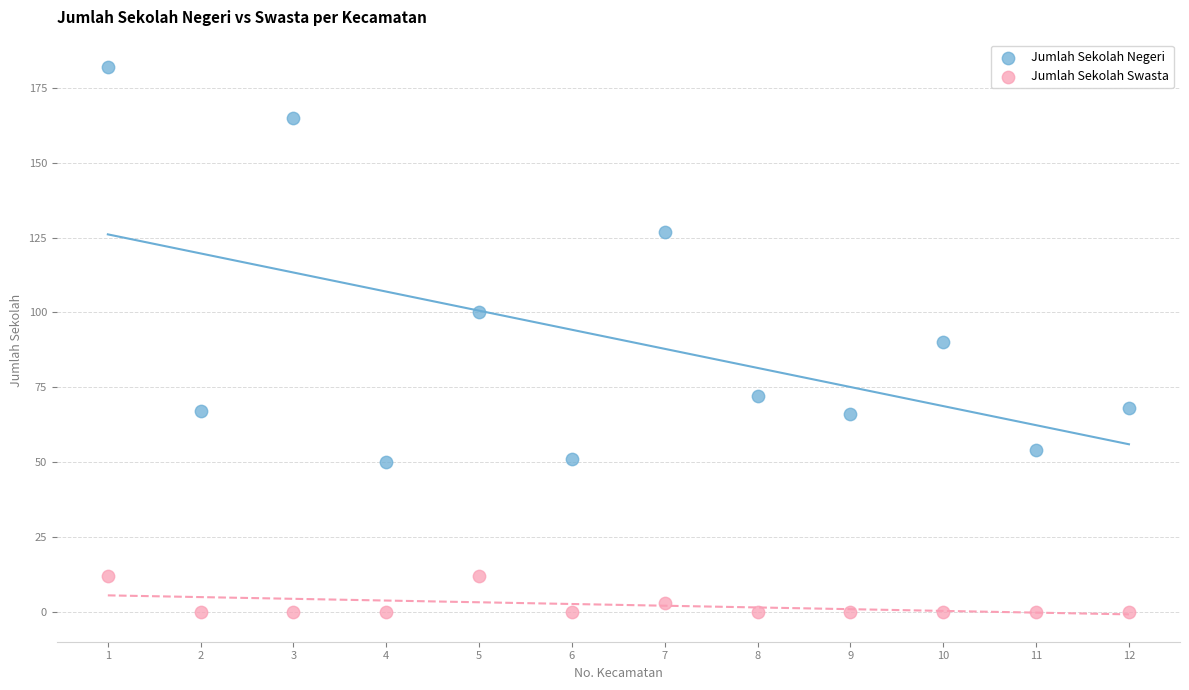

In the Jumlah Sekolah Negeri series, what Y value is closest to 116?

127